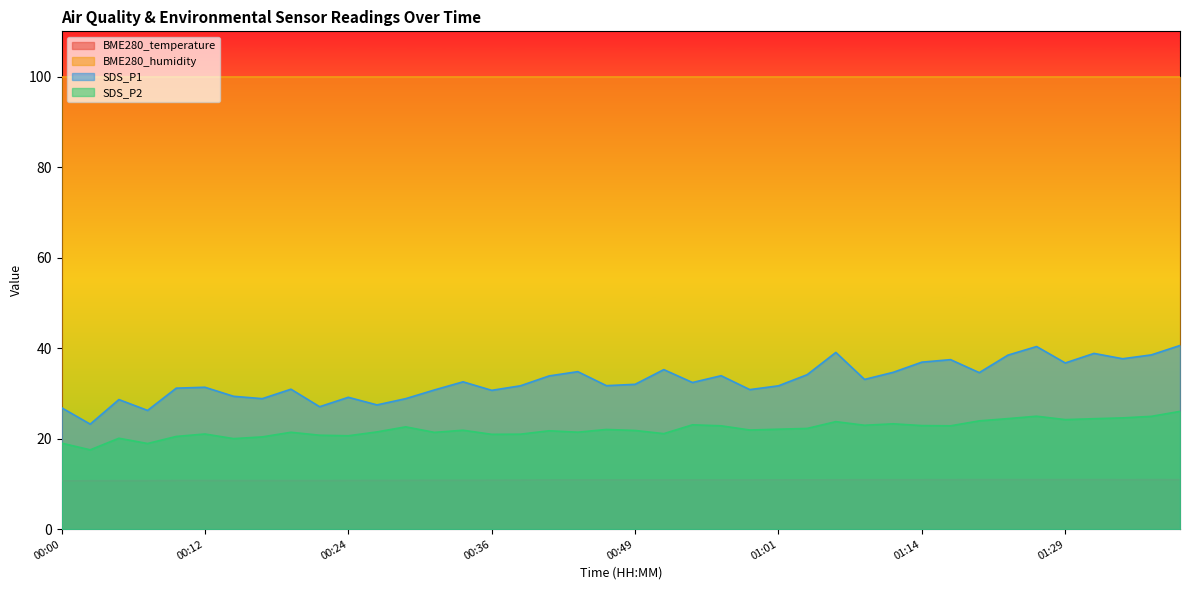

What is the maximum value for BME280_temperature?

11.0